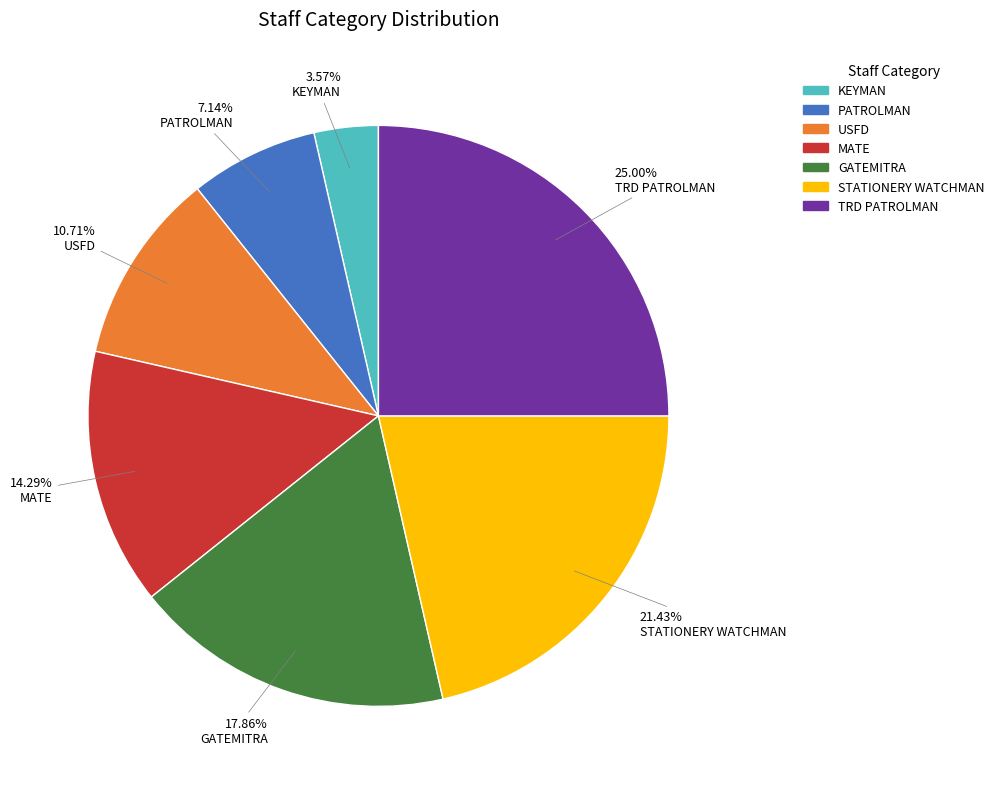

To the nearest percent, what portion does KEYMAN represent?

4%